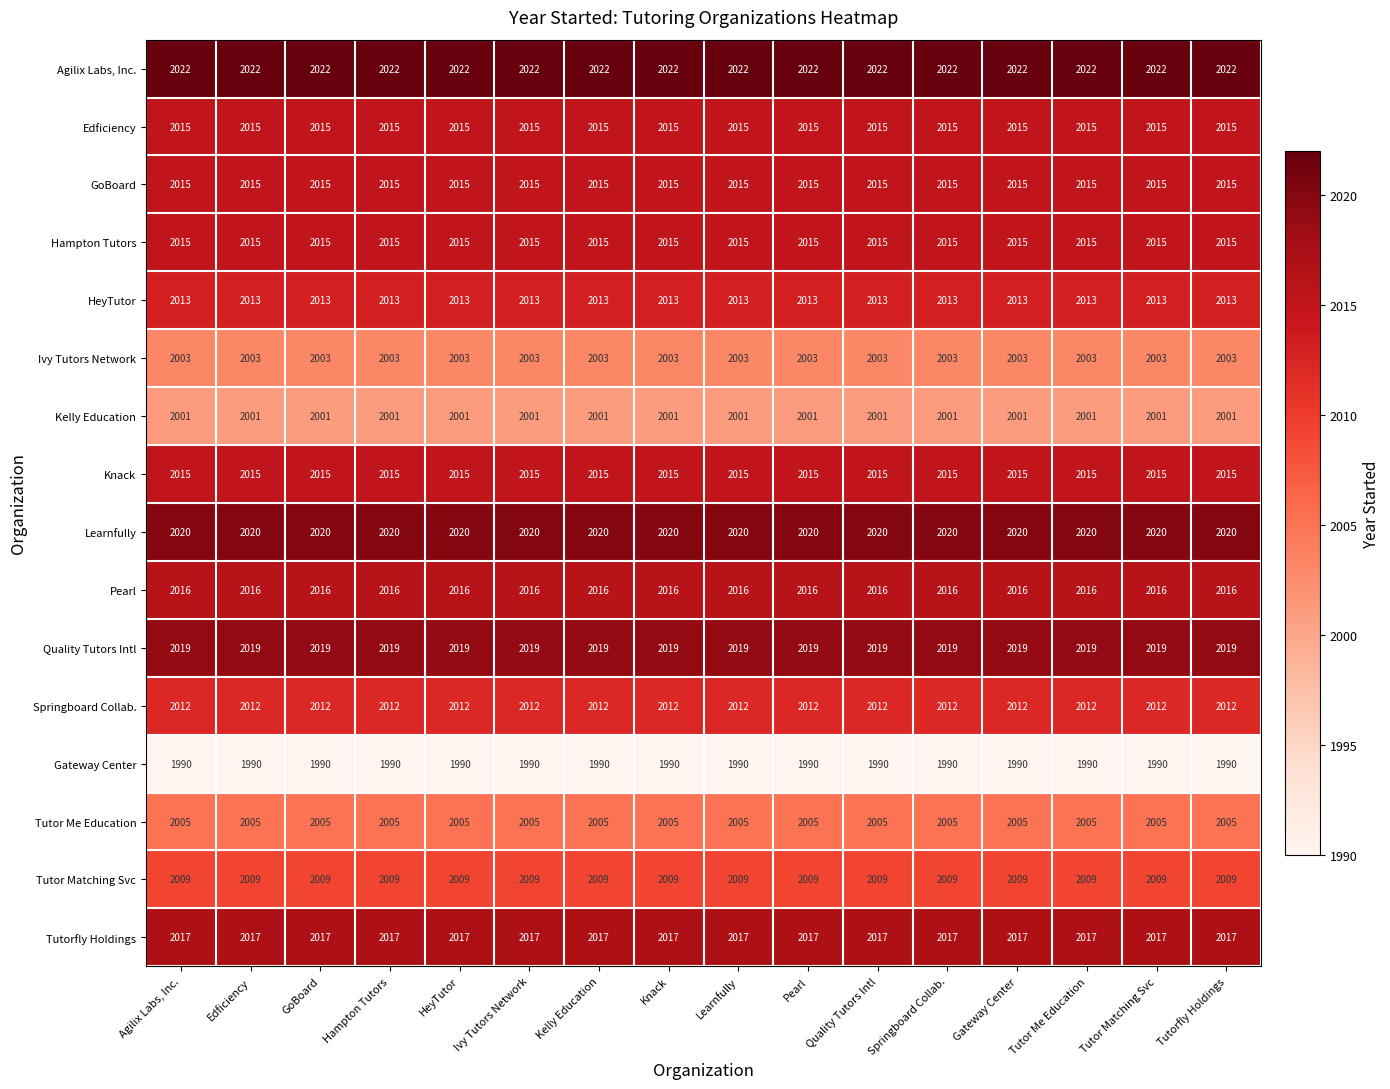

True or false: Edficiency has a value of 1275 at Quality Tutors Intl.

False